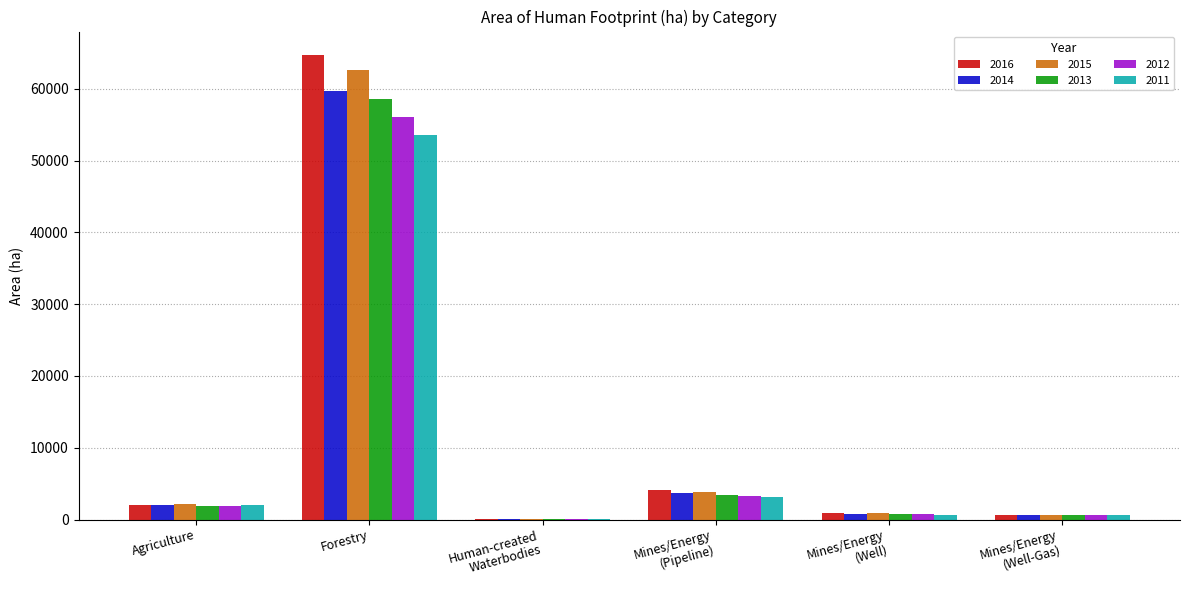

Which series has the widest spread of values?

2016